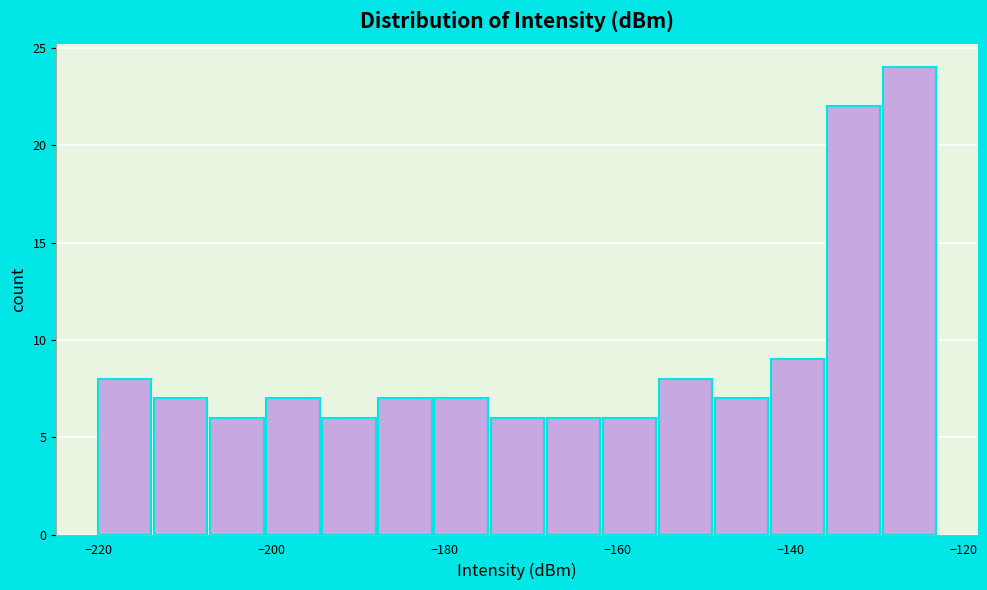

Read against the x-axis, roughly where is the centre of the tallest bar?

-126